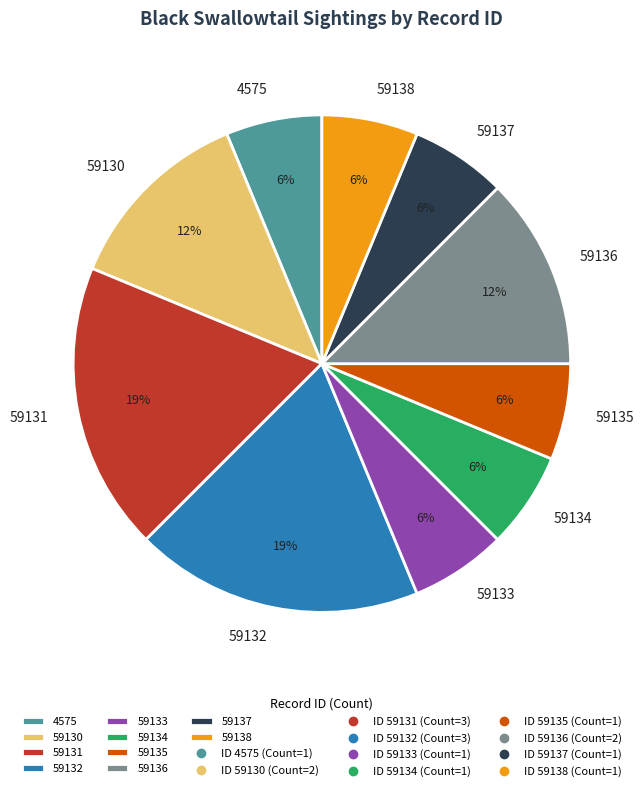

Does 59132 account for over 50% of the chart?

No